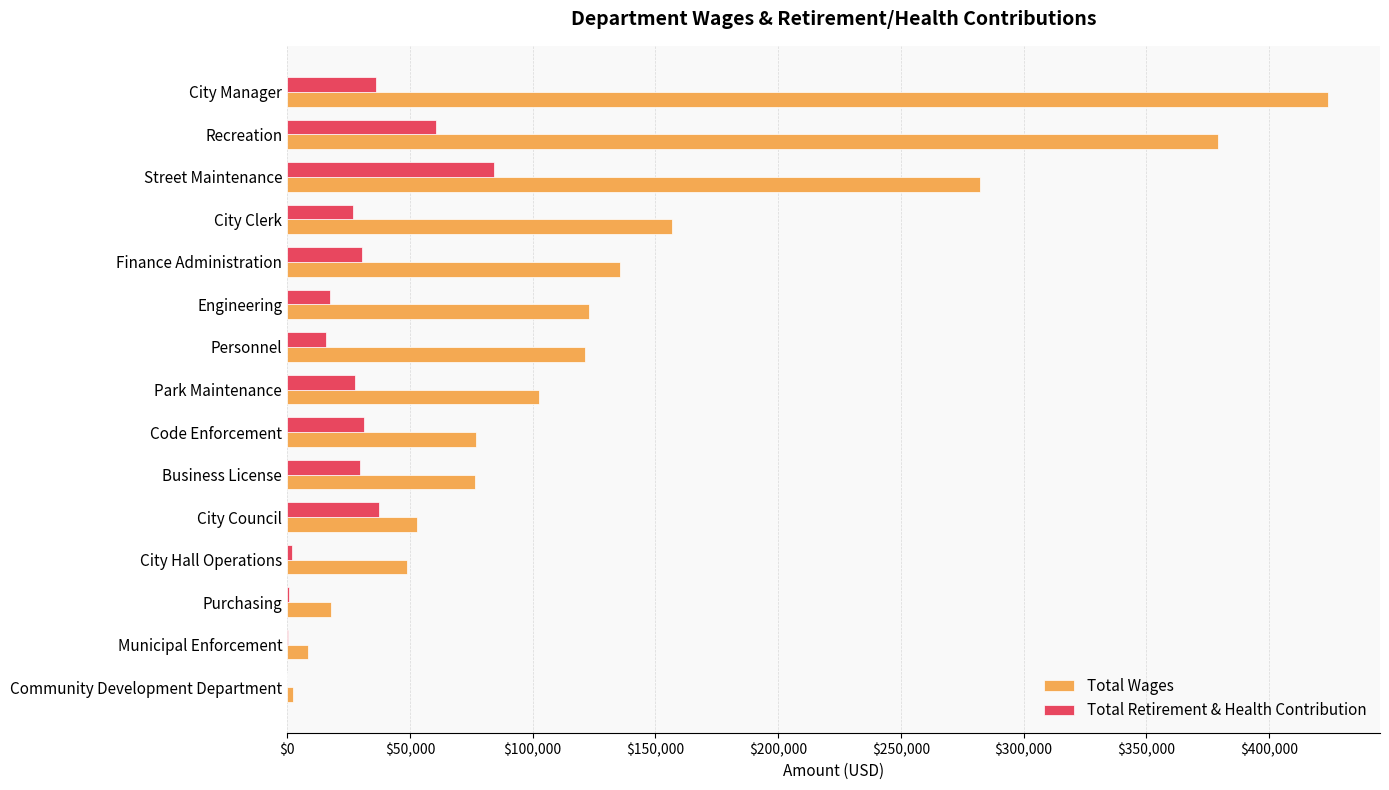

Which series has the largest total across all categories?

Total Wages